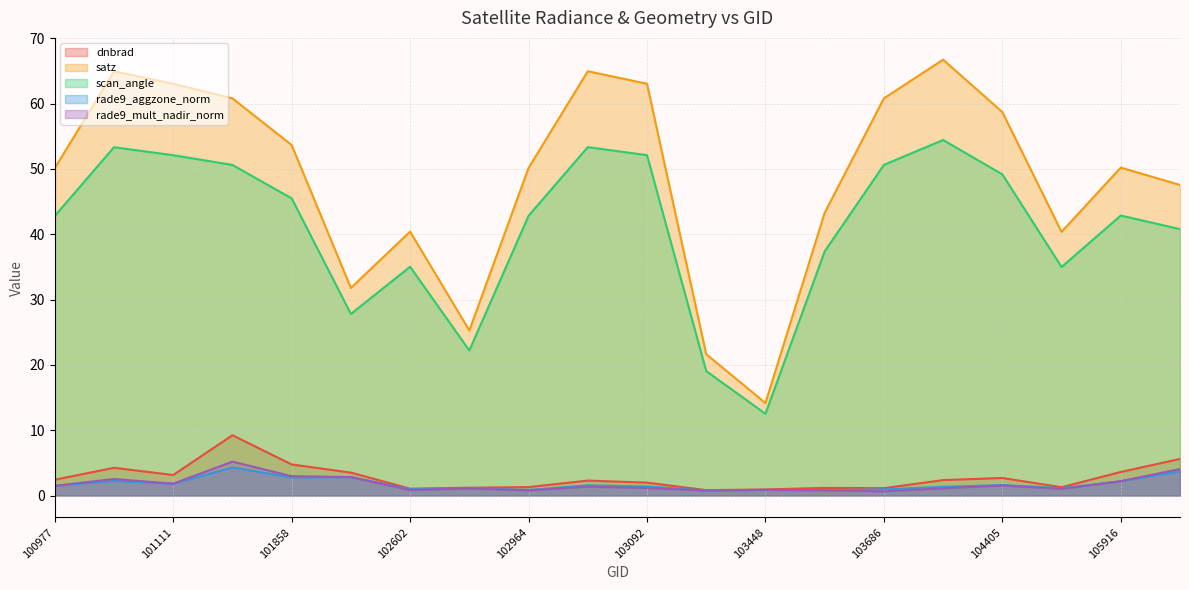

How many categories are shown in the chart?

20